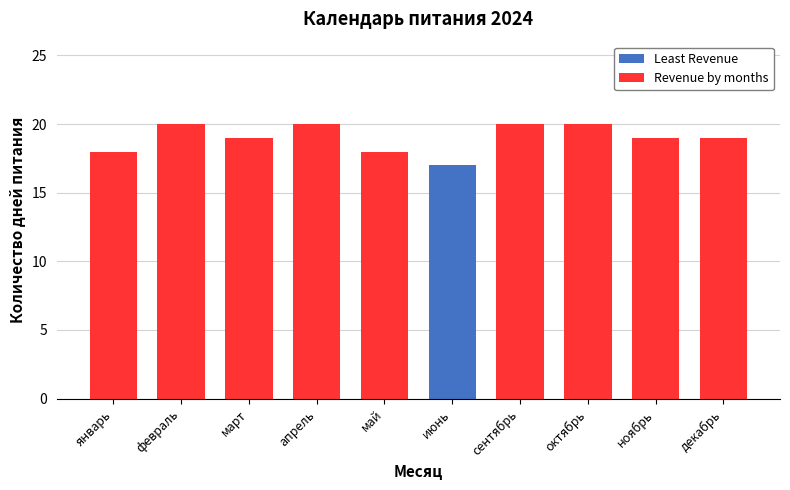

What position from the right is май?

6